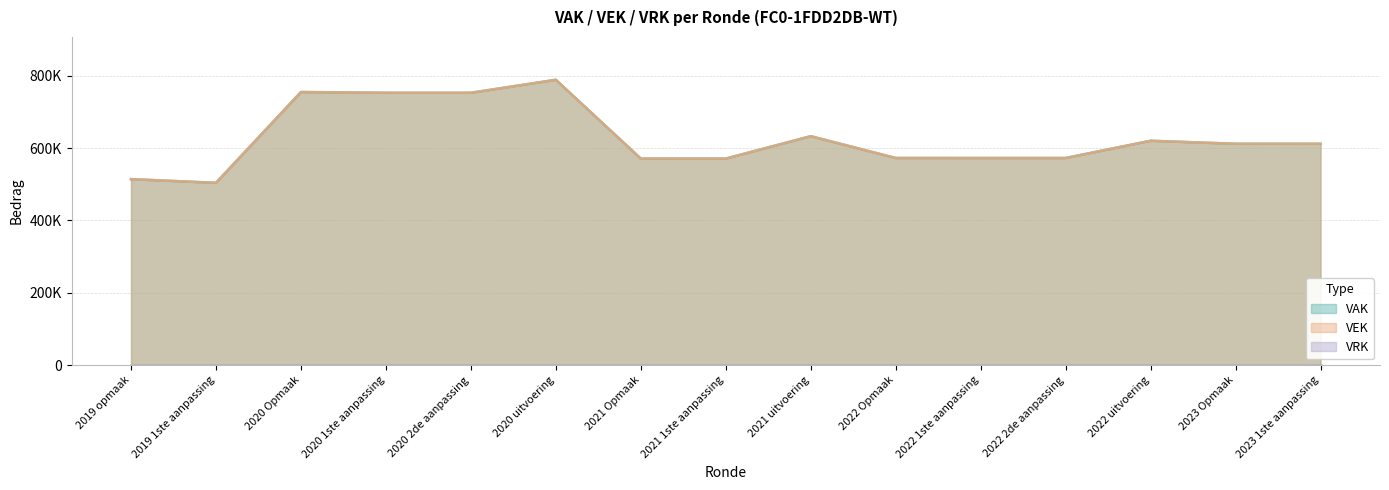

Reading right to left, extract all data points from this chart.

VAK: 611595	611642	620037	572373	572373	572404	632625	570703	570752	788432	752490	752490	754542	503829	514012
VEK: 611595	611642	619975	572373	572373	572404	632586	570703	570752	788337	752490	752490	754542	503829	514012